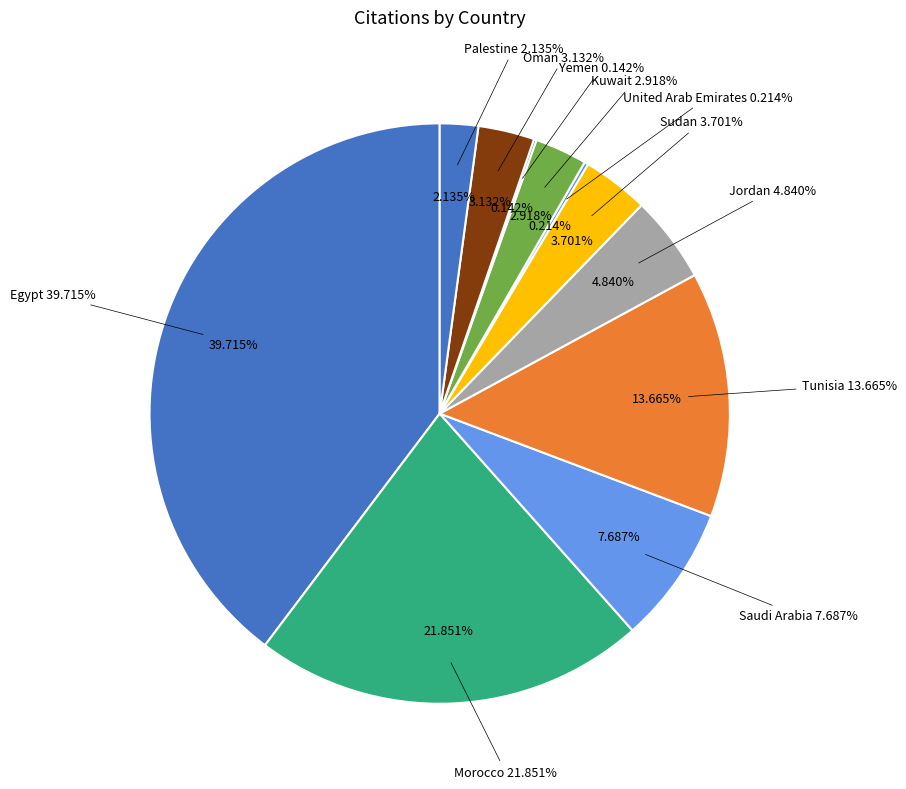

The Oman slice represents 1% of the pie. True or false?

False